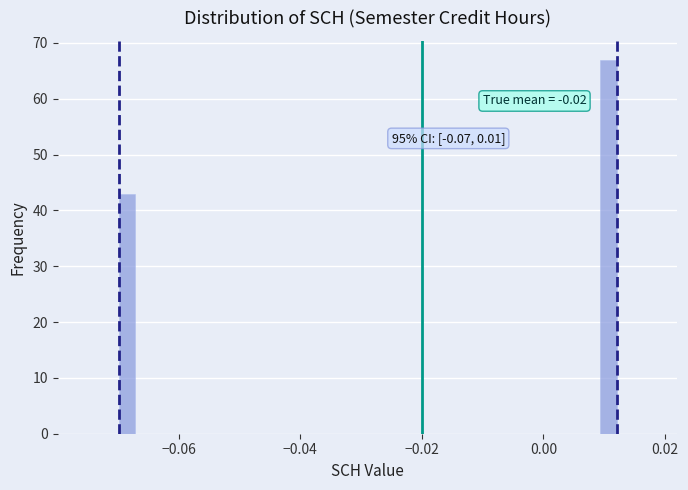

Around what value on the x-axis is the tallest bar? Give the approximate position of its centre, as read against the axis.

0.010